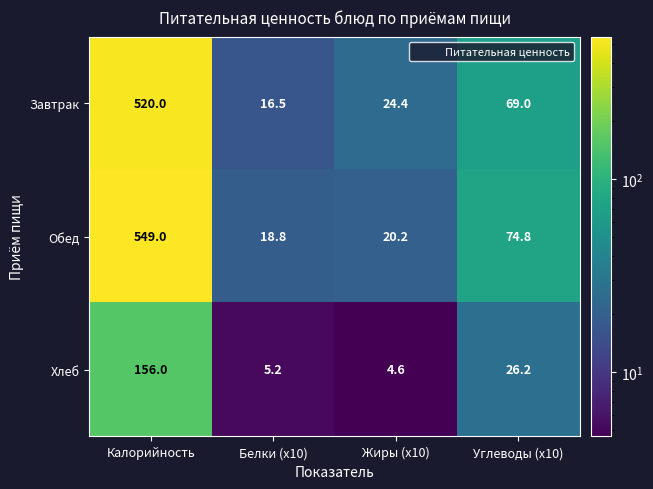

Which series changed the most between Жиры (x10) and Углеводы (x10)?

Обед